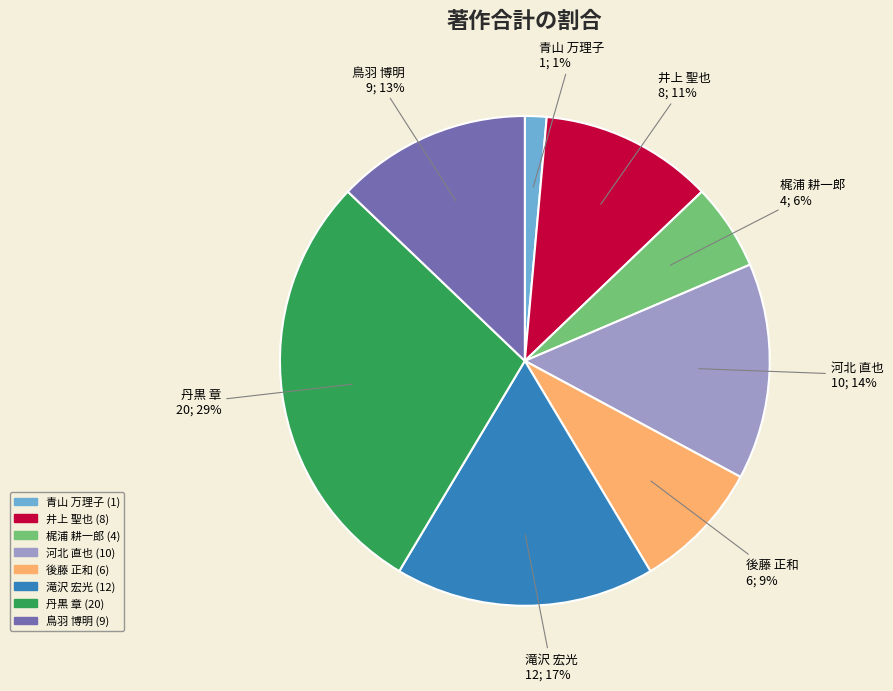

Count the number of slices in the pie.

8